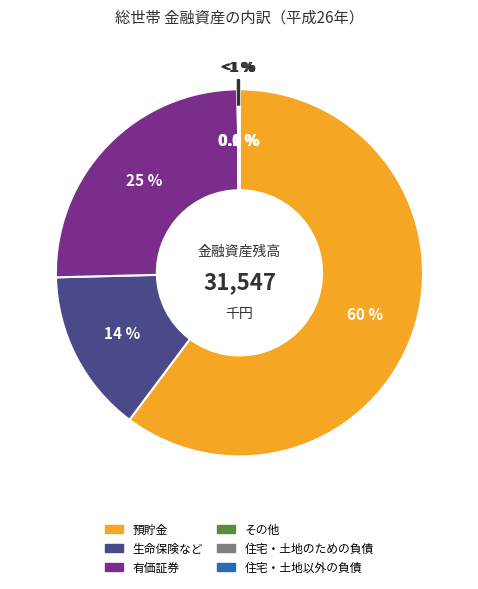

The その他 slice represents 9% of the pie. True or false?

False